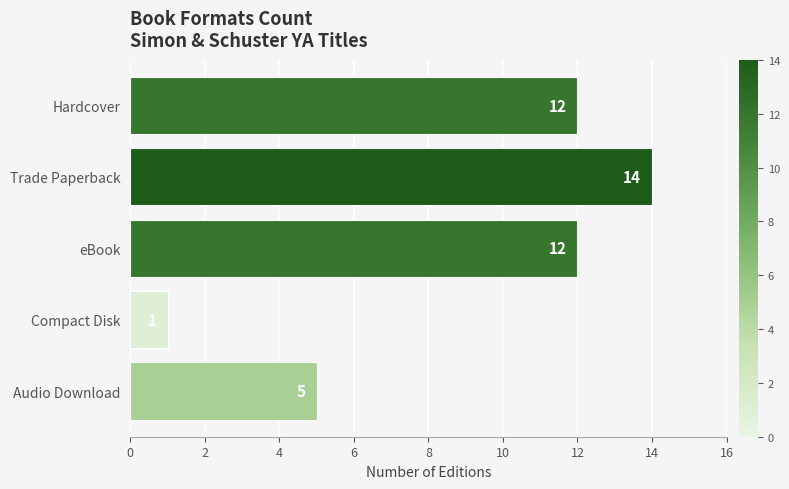

Count the number of data series in this chart.

1